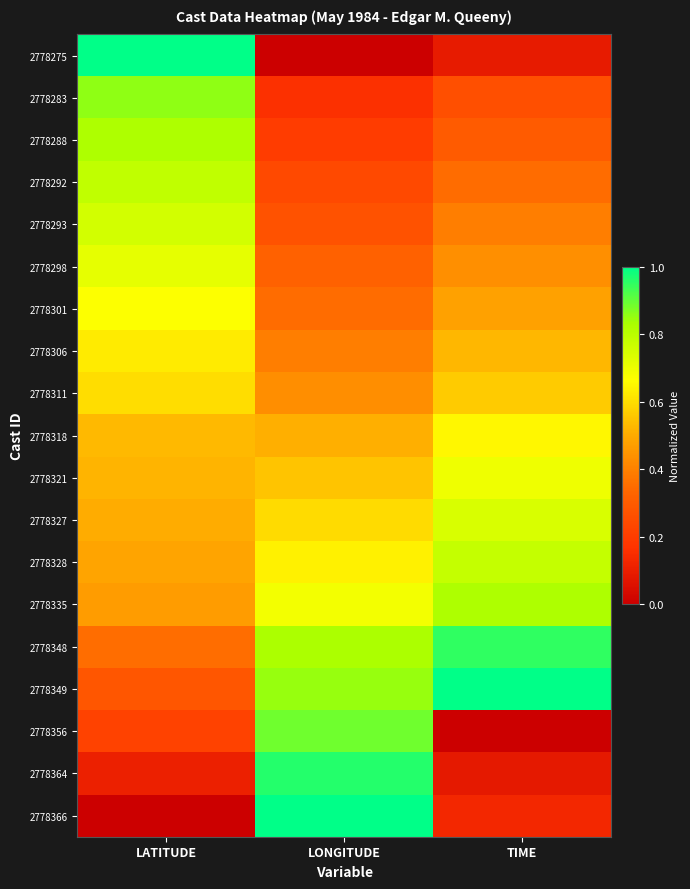

At how many categories does at least one series exceed 0?

3